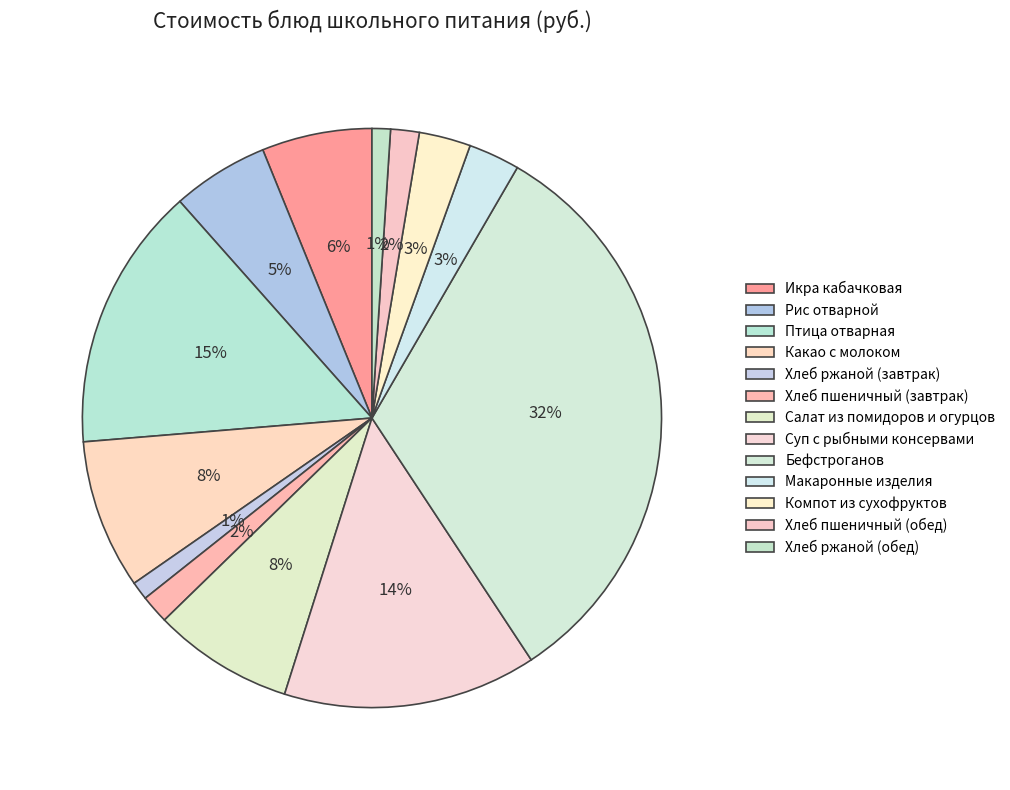

Count the number of slices in the pie.

13